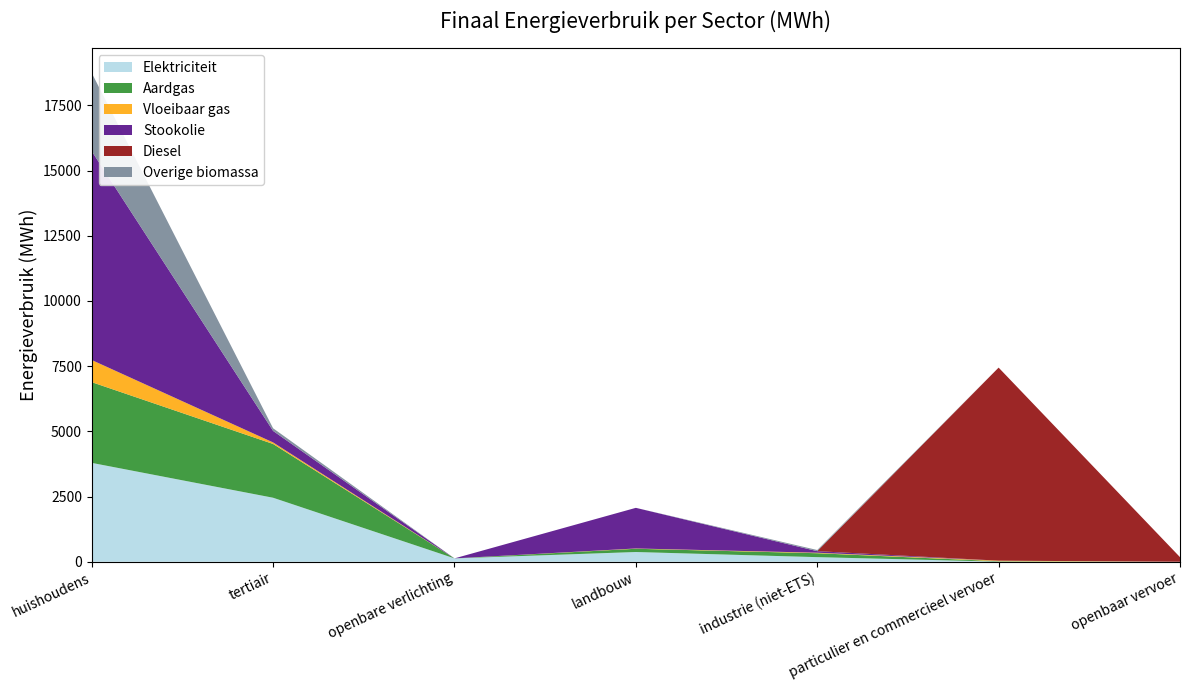

Reading right to left, list all the values displayed in this chart.

Elektriciteit: 0.0	4.8	176.9	373.9	129.5	2454.5	3791.2
Aardgas: 0.0	16.0	150.5	124.6	0.0	2061.7	3094.8
Vloeibaar gas: 0.0	21.5	19.3	11.0	0.0	59.3	848.7
Stookolie: 0.0	0.0	59.5	1557.8	0.0	441.0	8007.2
Diesel: 177.3	7401.3	0.0	0.0	0.0	0.0	0.0
Overige biomassa: 0.0	0.0	44.0	0.0	0.0	102.4	2999.5